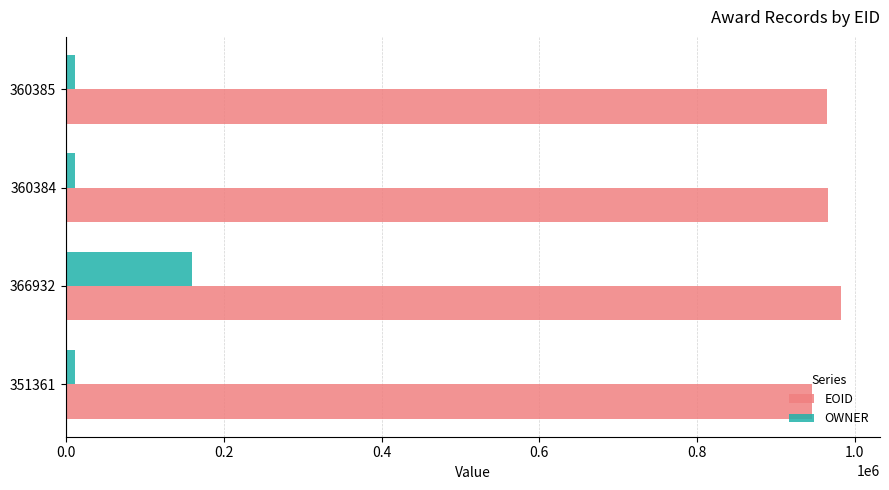

Rank the series by their average value, from lowest to highest.

OWNER, EOID